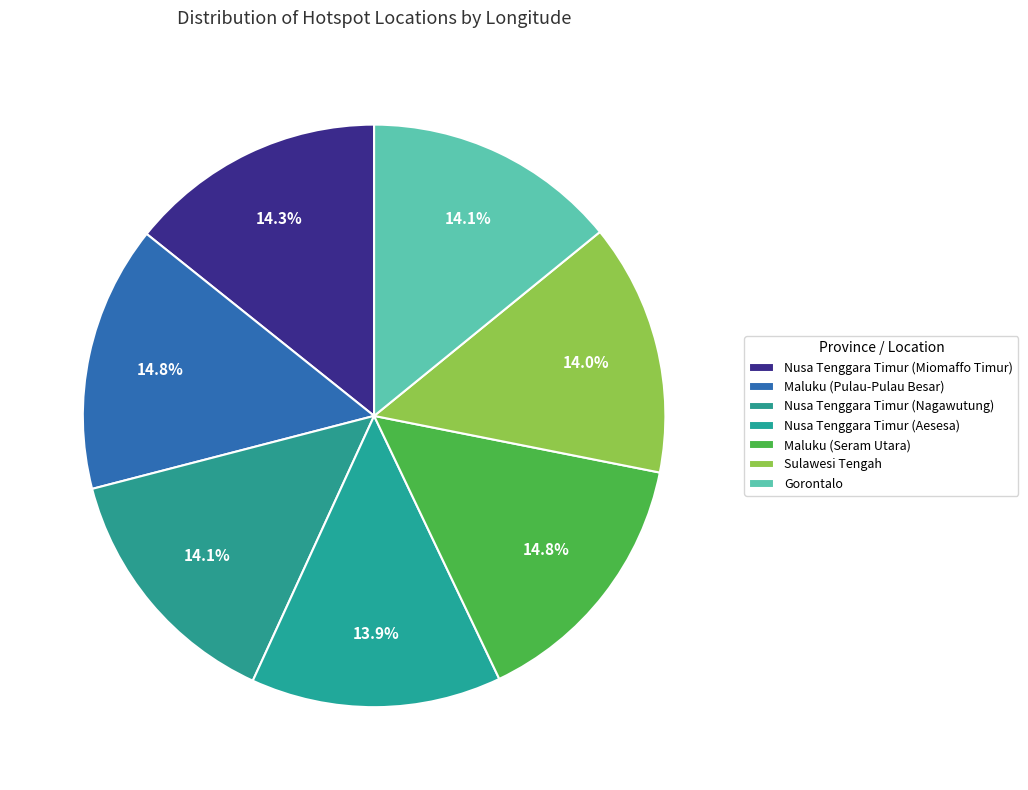

How many slices are in this pie chart?

7